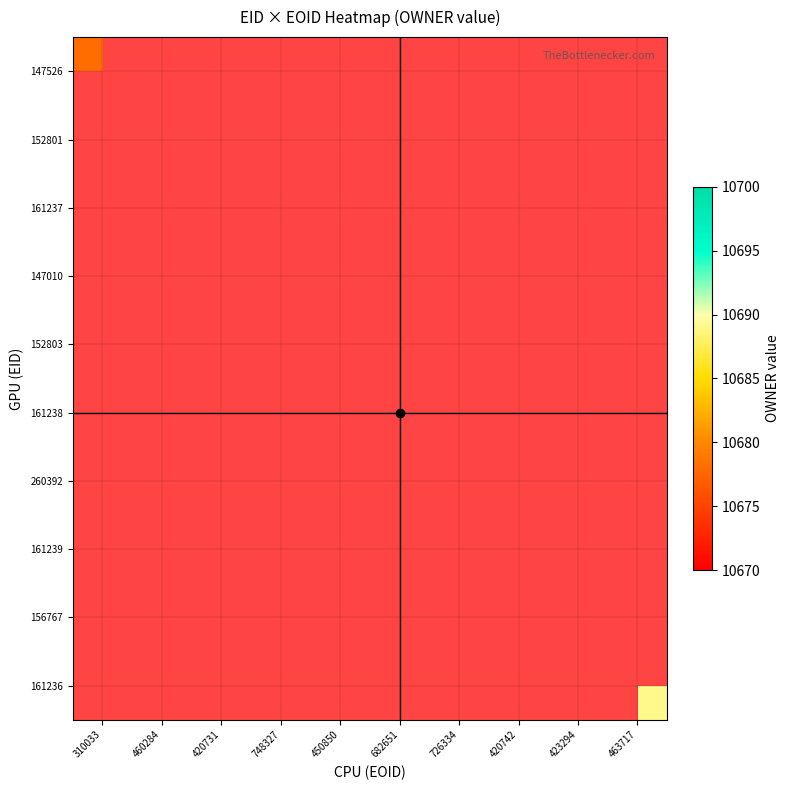

Reading right to left, list all the values displayed in this chart.

147526: 463717=0	423294=0	420742=0	726334=0	682651=0	450850=0	748327=0	420731=0	460284=0	310033=10678
152801: 463717=0	423294=0	420742=0	726334=0	682651=0	450850=0	748327=0	420731=0	460284=10689	310033=0
161237: 463717=0	423294=0	420742=0	726334=0	682651=0	450850=0	748327=0	420731=10689	460284=0	310033=0
147010: 463717=0	423294=0	420742=0	726334=0	682651=0	450850=0	748327=10681	420731=0	460284=0	310033=0
152803: 463717=0	423294=0	420742=0	726334=0	682651=0	450850=10689	748327=0	420731=0	460284=0	310033=0
161238: 463717=0	423294=0	420742=0	726334=0	682651=10689	450850=0	748327=0	420731=0	460284=0	310033=0
260392: 463717=0	423294=0	420742=0	726334=10676	682651=0	450850=0	748327=0	420731=0	460284=0	310033=0
161239: 463717=0	423294=0	420742=10689	726334=0	682651=0	450850=0	748327=0	420731=0	460284=0	310033=0
156767: 463717=0	423294=10695	420742=0	726334=0	682651=0	450850=0	748327=0	420731=0	460284=0	310033=0
161236: 463717=10689	423294=0	420742=0	726334=0	682651=0	450850=0	748327=0	420731=0	460284=0	310033=0